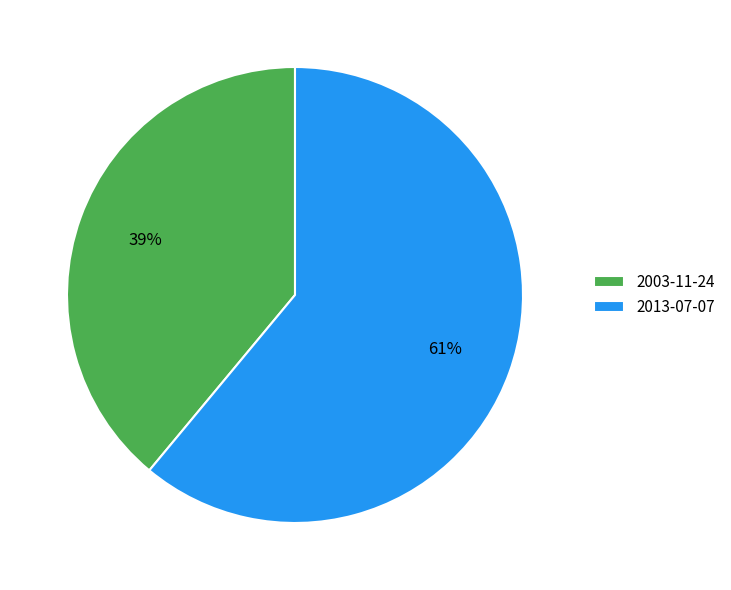

How many slices are in this pie chart?

2